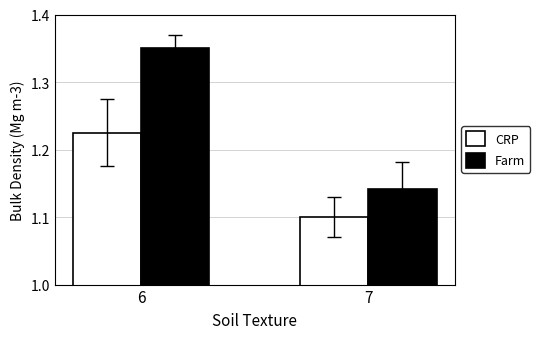

Which label corresponds to the smallest value in the chart?

7